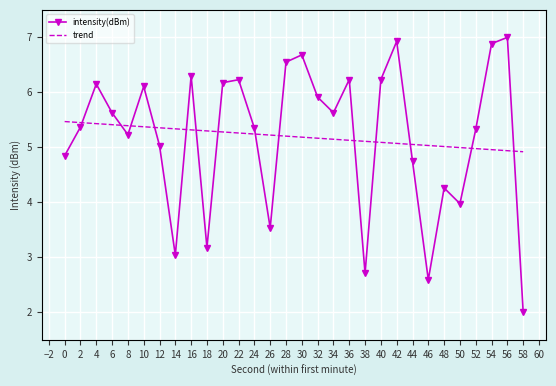

Between 36 and 46, which series saw the biggest shift?

intensity(dBm)